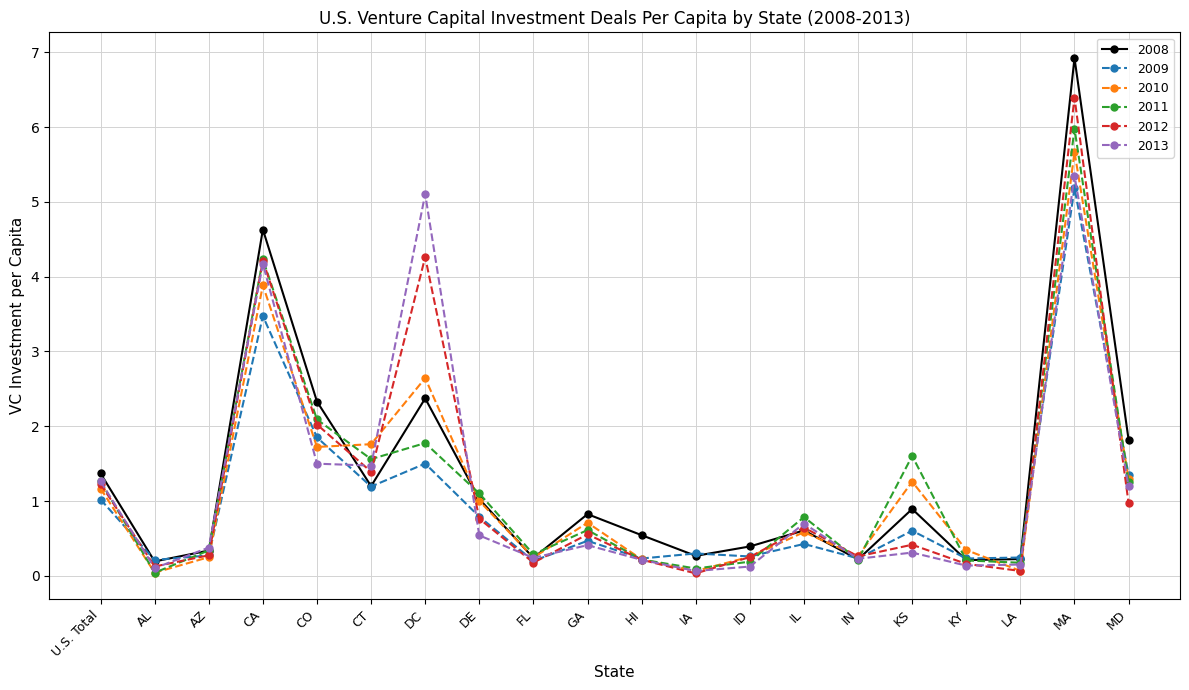

Which series has the largest range (max minus min)?

2008